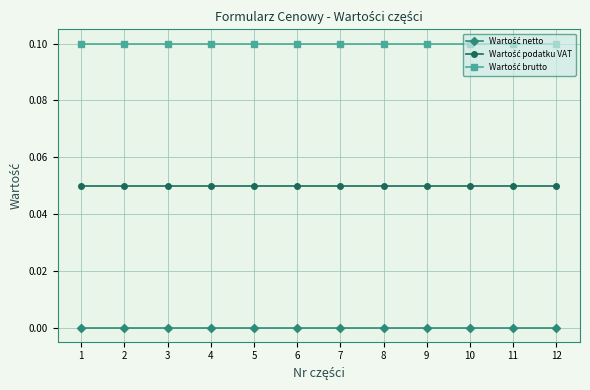

At 6, list the series in order from smallest to largest.

Wartość netto, Wartość podatku VAT, Wartość brutto